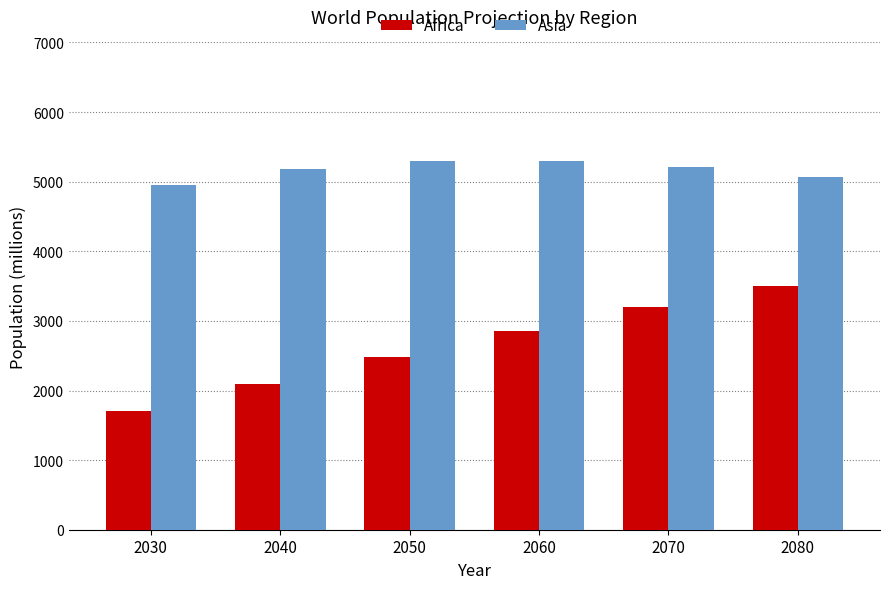

What is the difference between the maximum and second lowest values in the Africa series?

1411.0